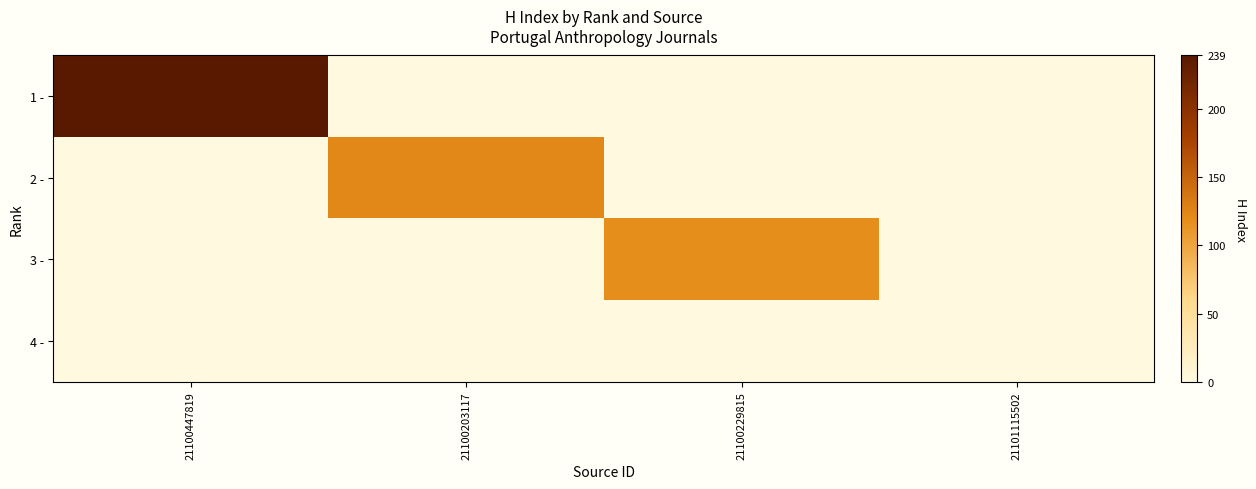

How many positive values does the 2 - series have?

1